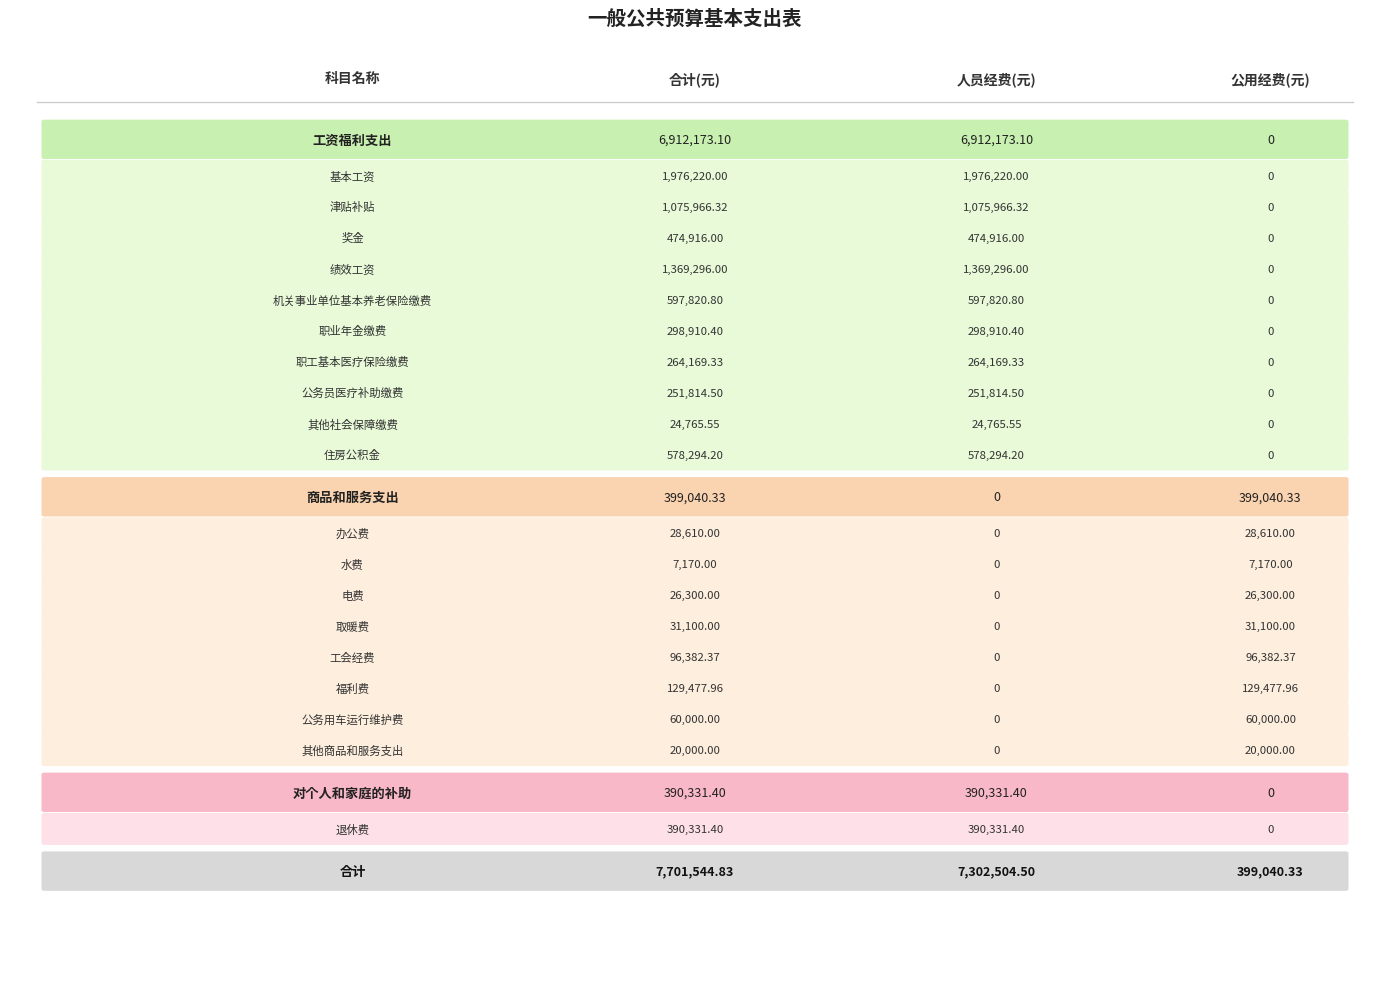

How many data points in 对个人和家庭的补助 are above 0?

1